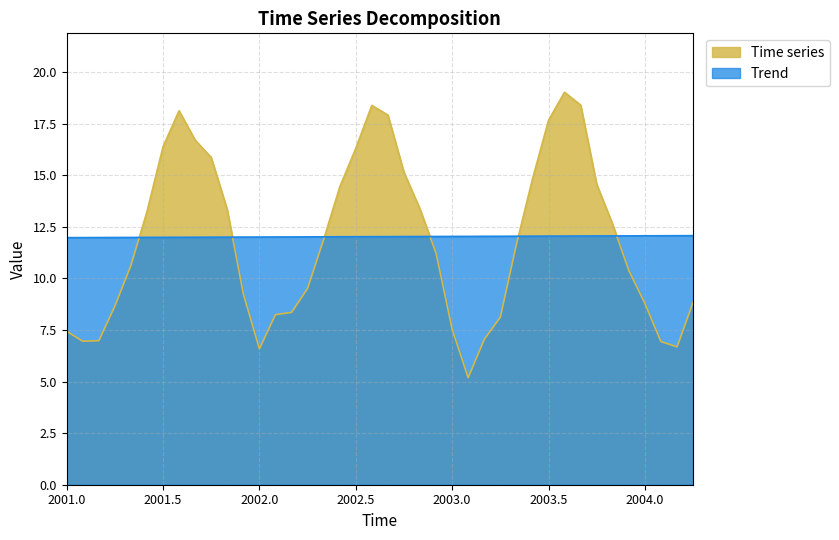

Reading left to right, list all the values displayed in this chart.

Time series: 7.4	7.0	7.0	8.7	10.6	13.2	16.4	18.1	16.7	15.9	13.3	9.2	6.6	8.2	8.4	9.5	11.9	14.4	16.3	18.4	17.9	15.1	13.4	11.2	7.5	5.2	7.1	8.1	11.6	14.8	17.7	19.0	18.4	14.6	12.6	10.4	8.8	6.9	6.7	8.8
Trend: 12.0	12.0	12.0	12.0	12.0	12.0	12.0	12.0	12.0	12.0	12.0	12.0	12.0	12.0	12.0	12.0	12.0	12.0	12.0	12.0	12.0	12.0	12.0	12.0	12.0	12.0	12.0	12.0	12.0	12.0	12.0	12.1	12.1	12.1	12.1	12.1	12.1	12.1	12.1	12.1